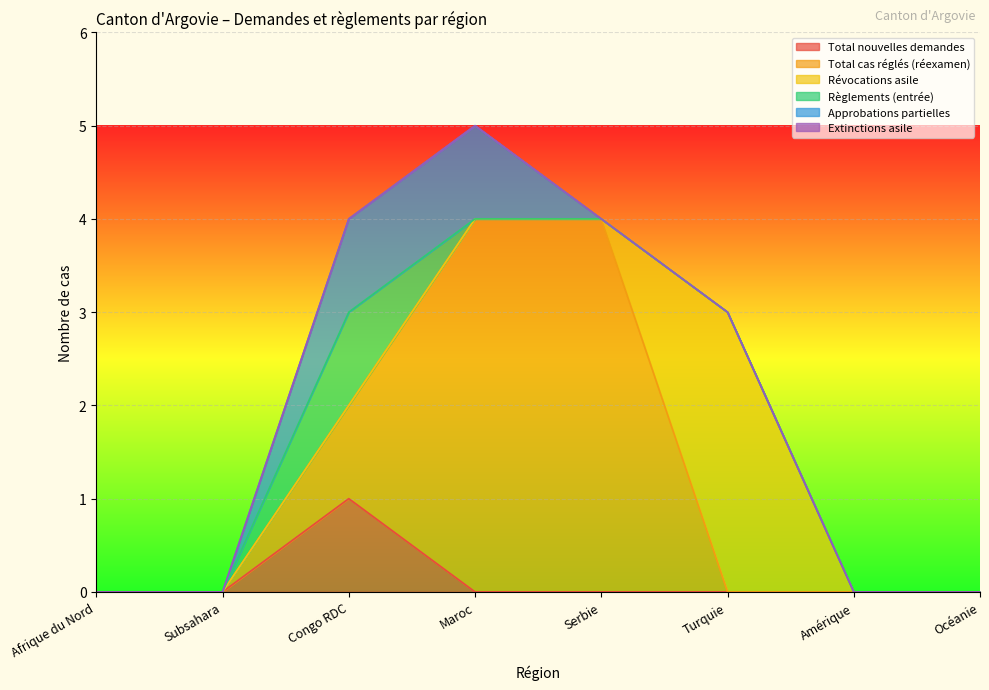

True or false: Extinctions asile and Révocations asile intersect in this chart.

False